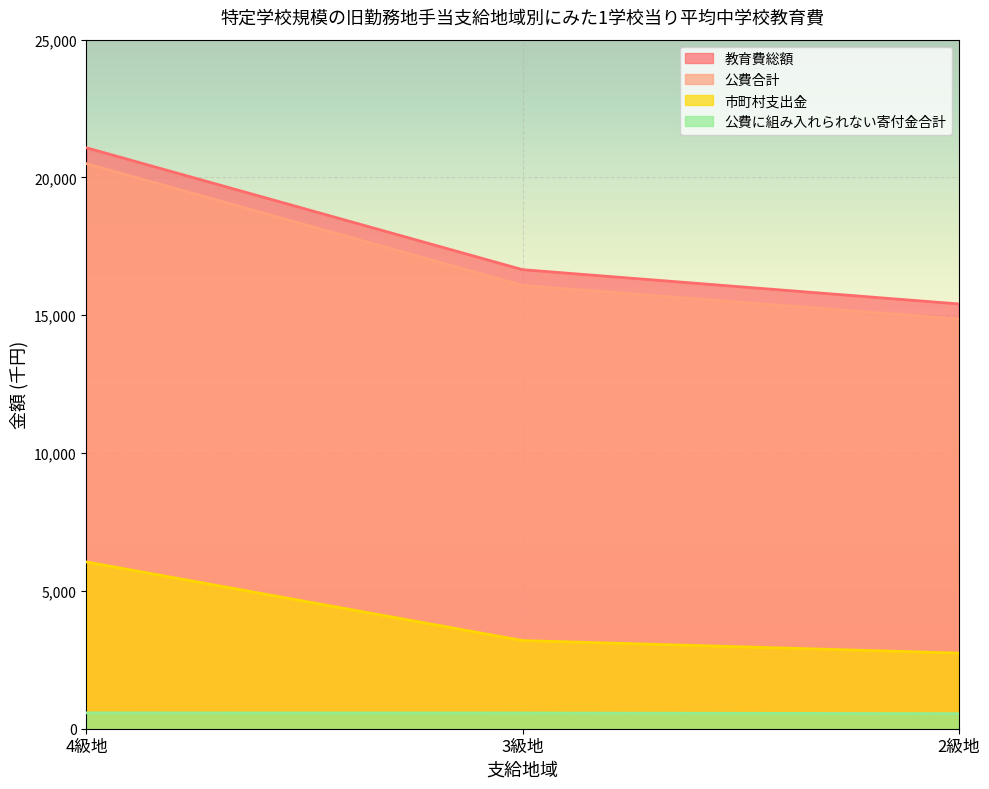

At how many categories does at least one series exceed 8088?

3